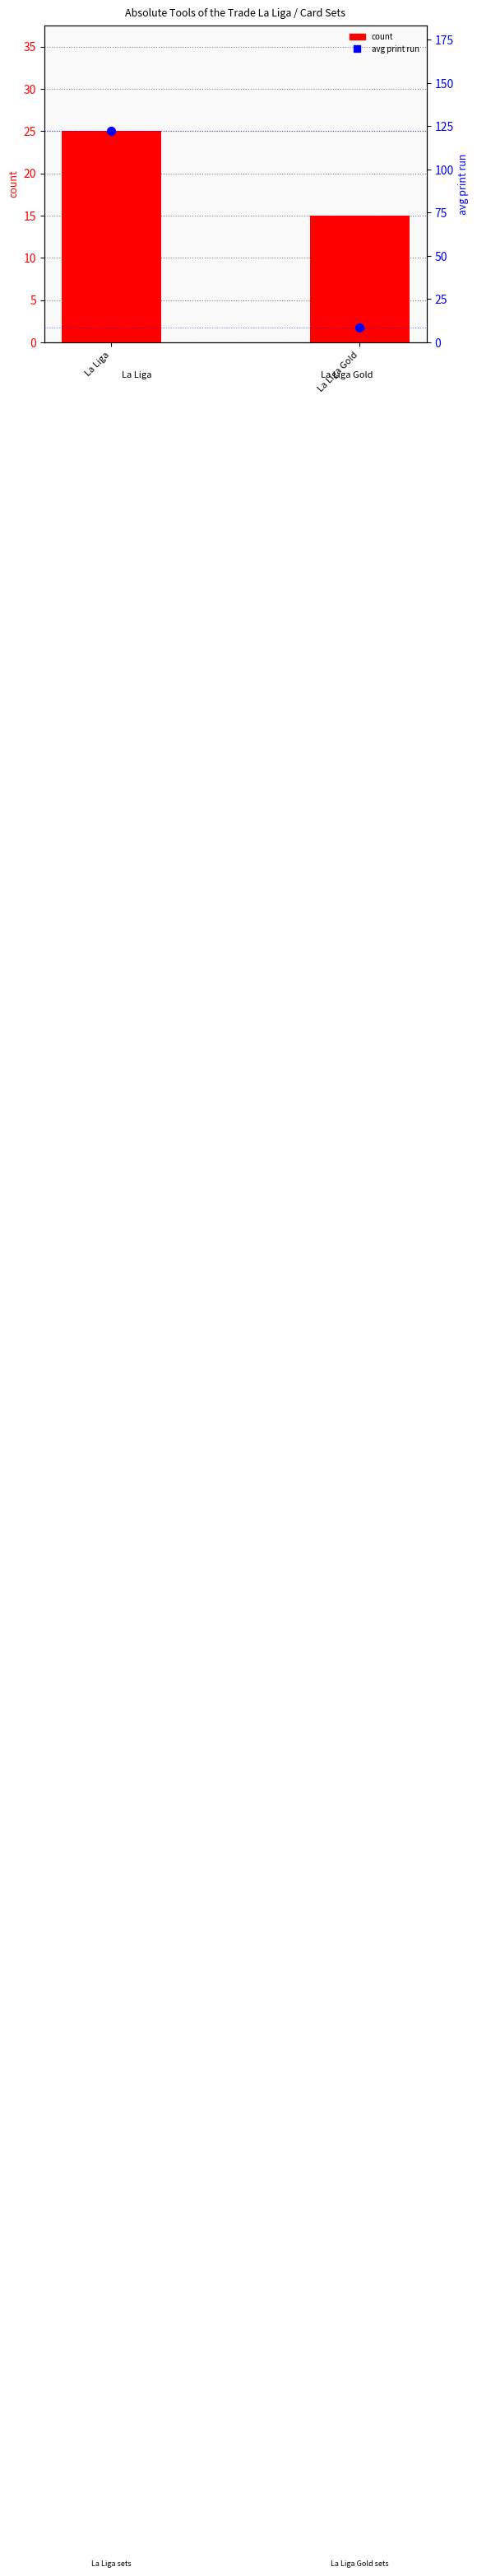

At which category is the sum across all series the highest?

La Liga